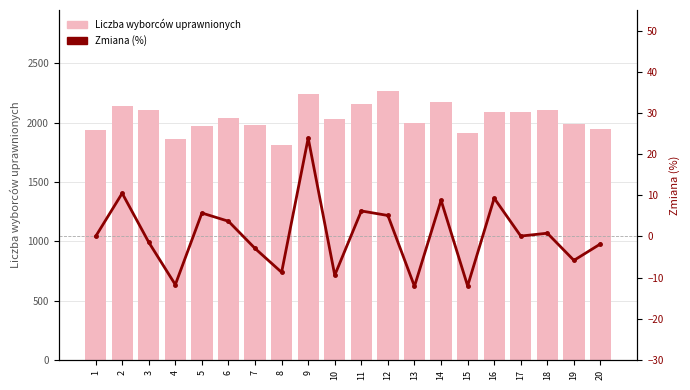

What is the total value across all series at 2?

2150.5